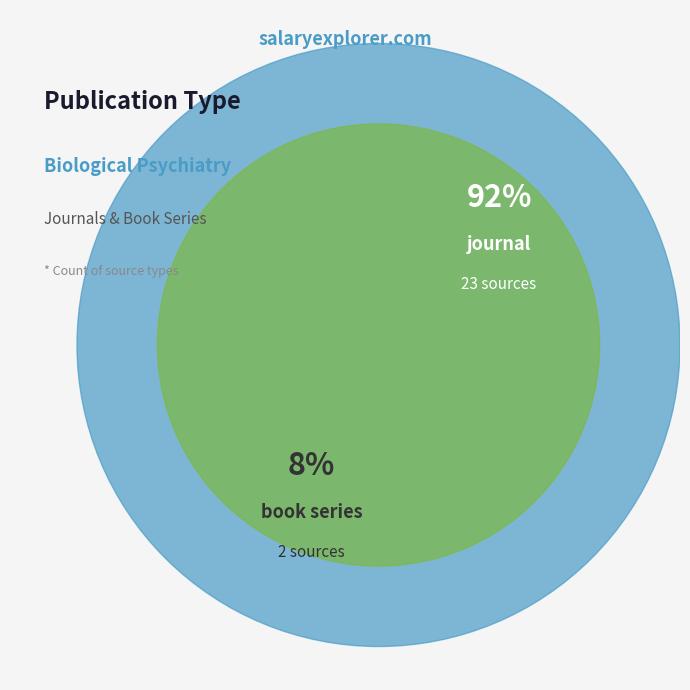

How many slices are in this pie chart?

2